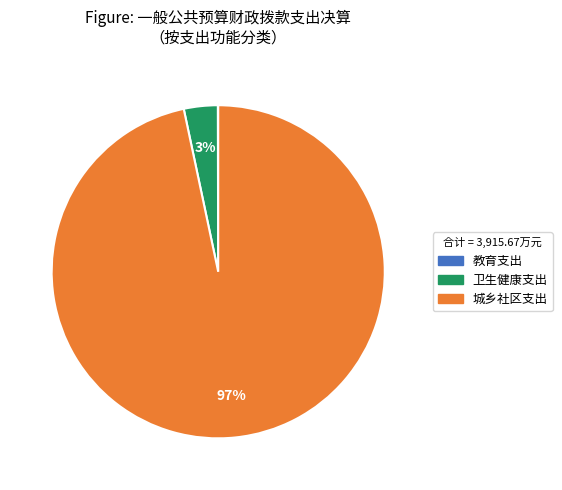

Which category has the biggest portion of the pie?

城乡社区支出